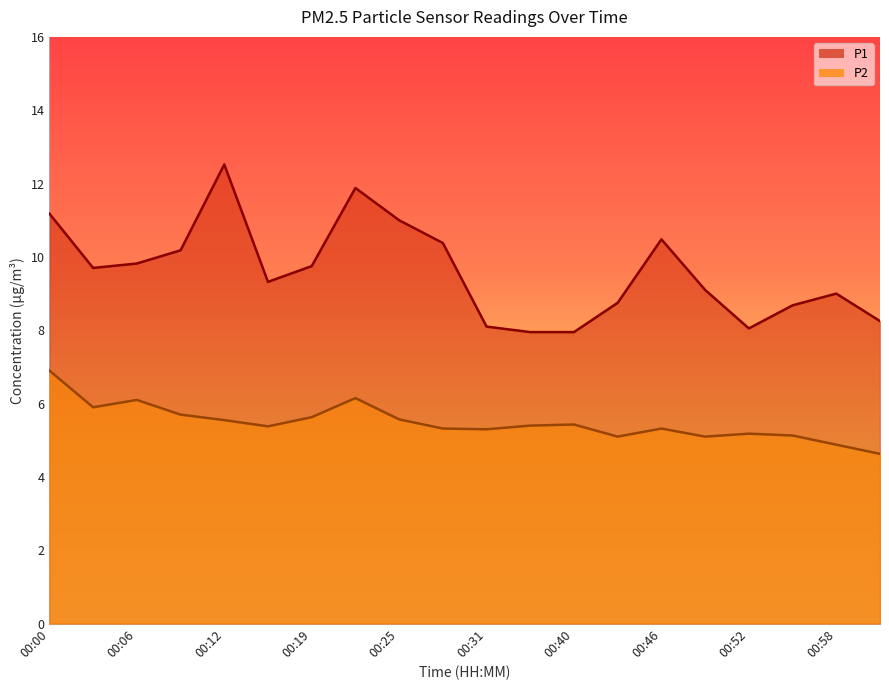

Reading right to left, transcribe all the data shown in this chart.

P1: 01:02=8.2	00:58=9.0	00:55=8.7	00:52=8.1	00:49=9.1	00:46=10.5	00:43=8.8	00:40=8.0	00:37=8.0	00:31=8.1	00:28=10.4	00:25=11.0	00:22=11.9	00:19=9.8	00:16=9.3	00:12=12.5	00:09=10.2	00:06=9.8	00:03=9.7	00:00=11.2
P2: 01:02=4.6	00:58=4.9	00:55=5.1	00:52=5.2	00:49=5.1	00:46=5.3	00:43=5.1	00:40=5.4	00:37=5.4	00:31=5.3	00:28=5.3	00:25=5.6	00:22=6.2	00:19=5.6	00:16=5.4	00:12=5.5	00:09=5.7	00:06=6.1	00:03=5.9	00:00=6.9